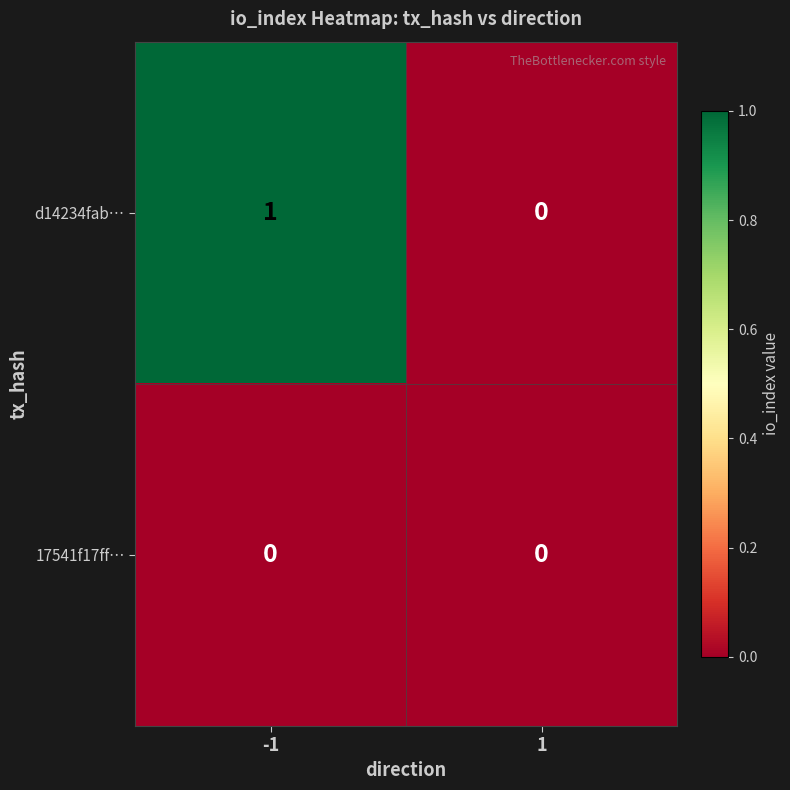

Between -1 and 1, which series saw the biggest shift?

d14234fab…